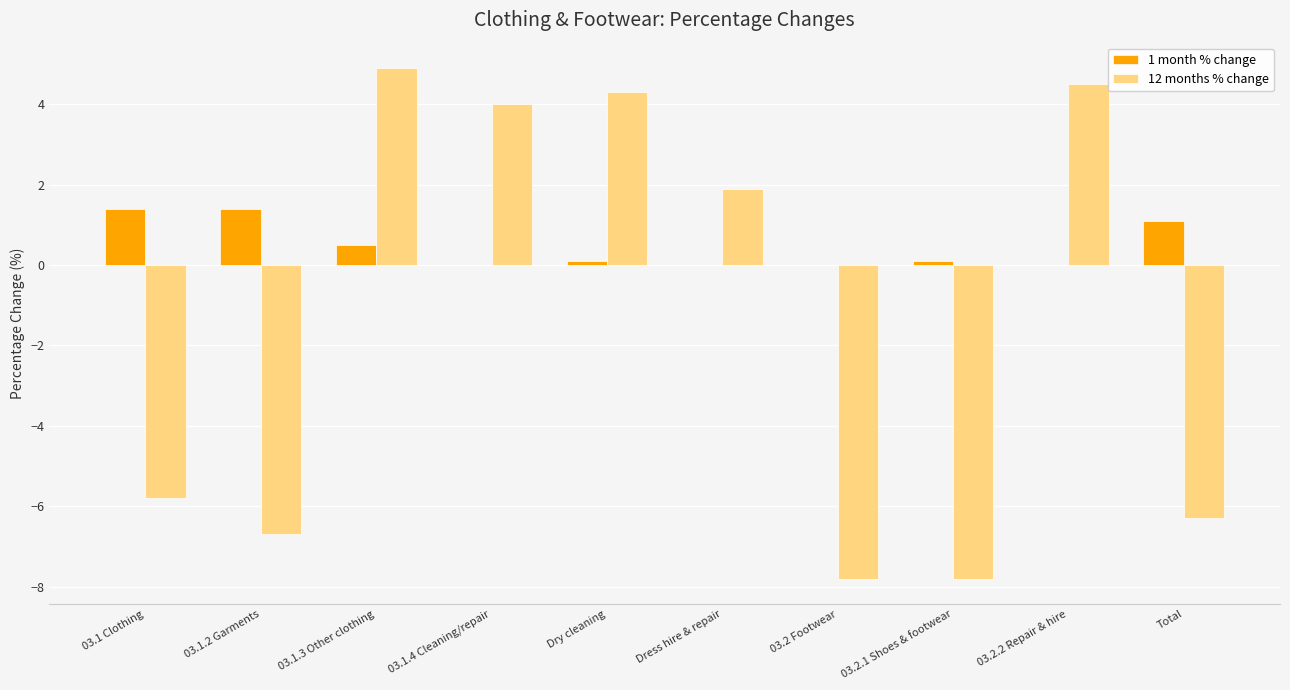

What is the difference between the 12 months % change values at 03.2.2 Repair & hire and Total?

10.8